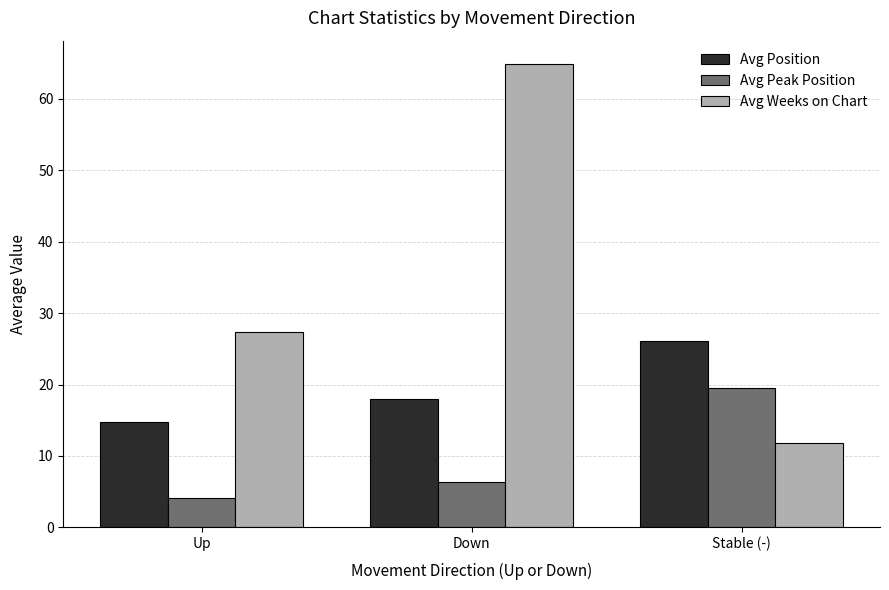

Reading left to right, transcribe all the data shown in this chart.

Avg Position: 14.7	17.9	26.1
Avg Peak Position: 4.2	6.4	19.5
Avg Weeks on Chart: 27.4	64.9	11.8